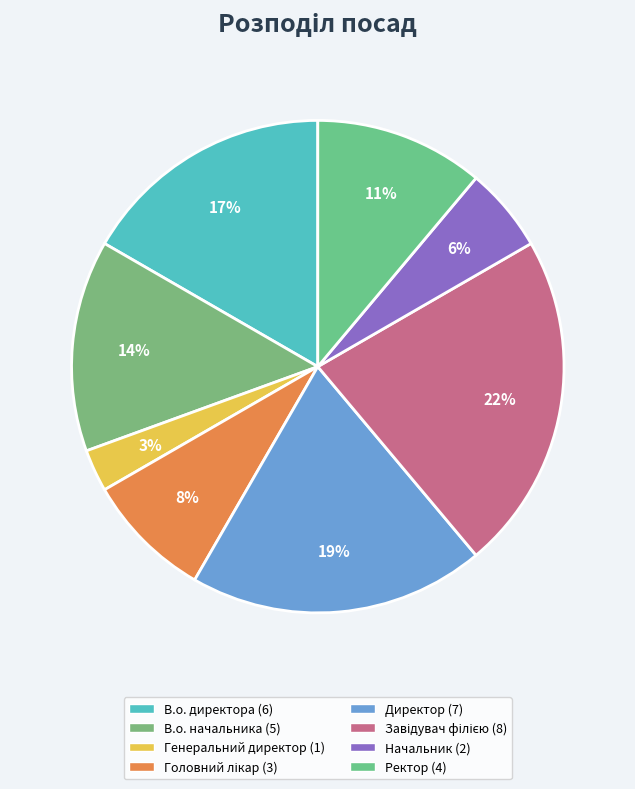

Which slice is the smallest?

Генеральний директор